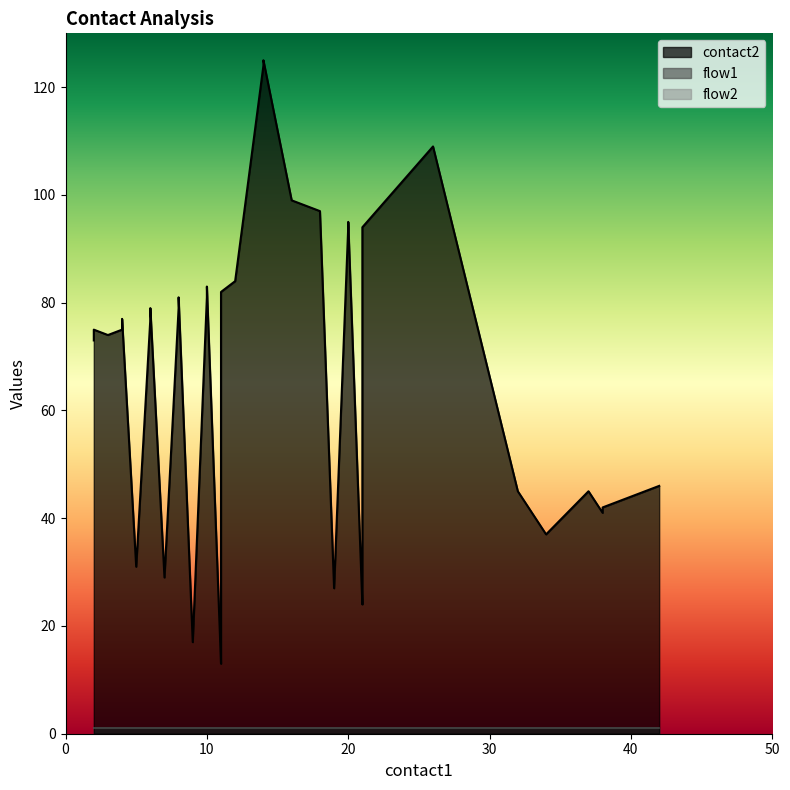

True or false: flow1 and contact2 cross at least once.

False